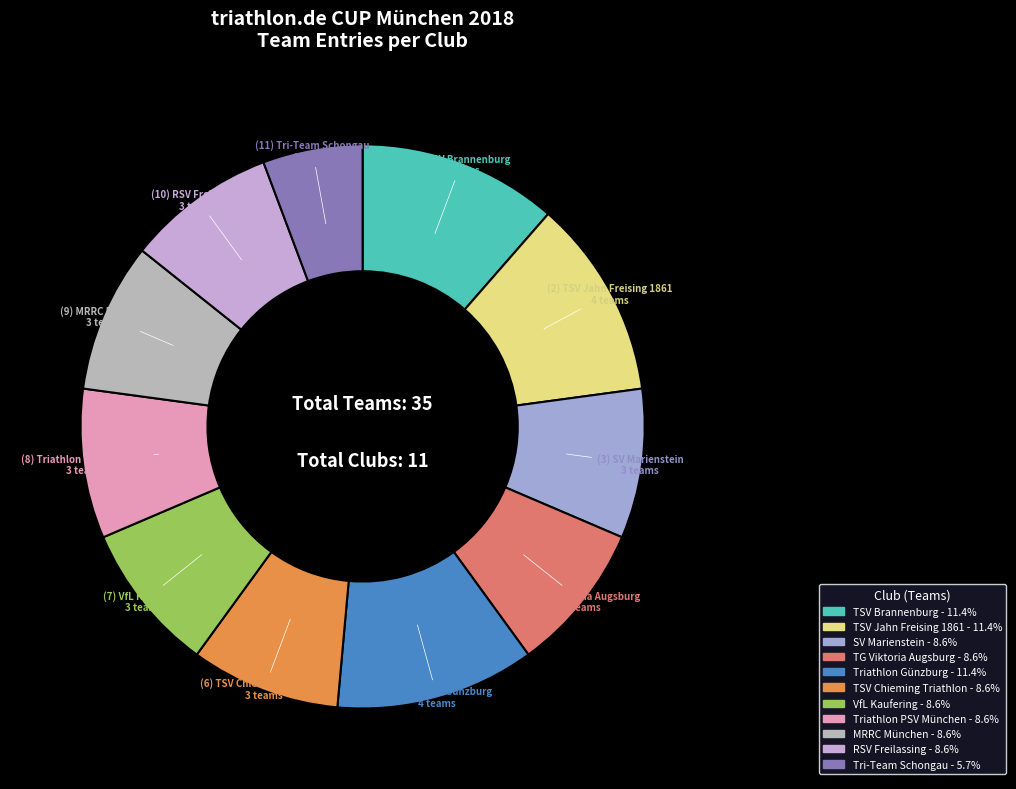

Count the number of slices in the pie.

11